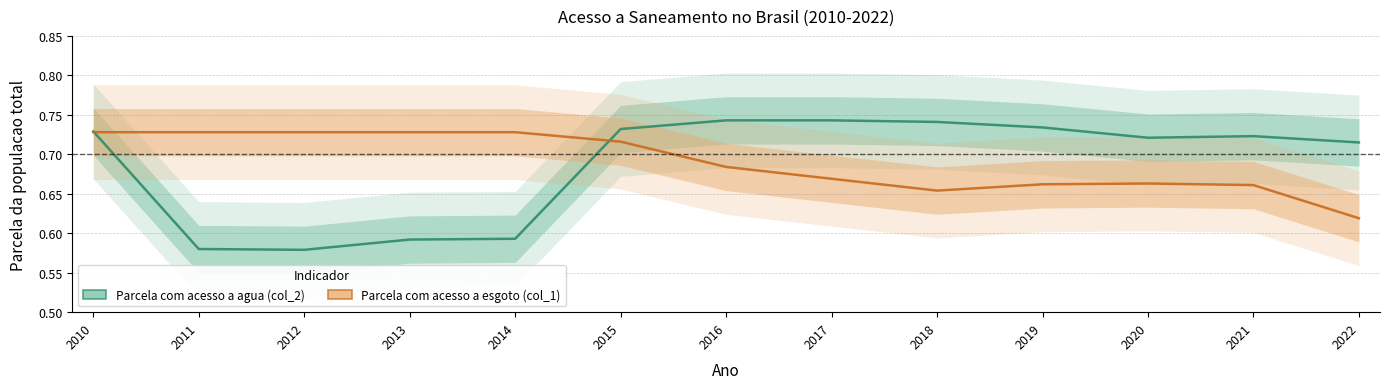

Which series ends up on top after the final intersection of Parcela com acesso a agua (col_2) and Parcela com acesso a esgoto (col_1)?

Parcela com acesso a agua (col_2)